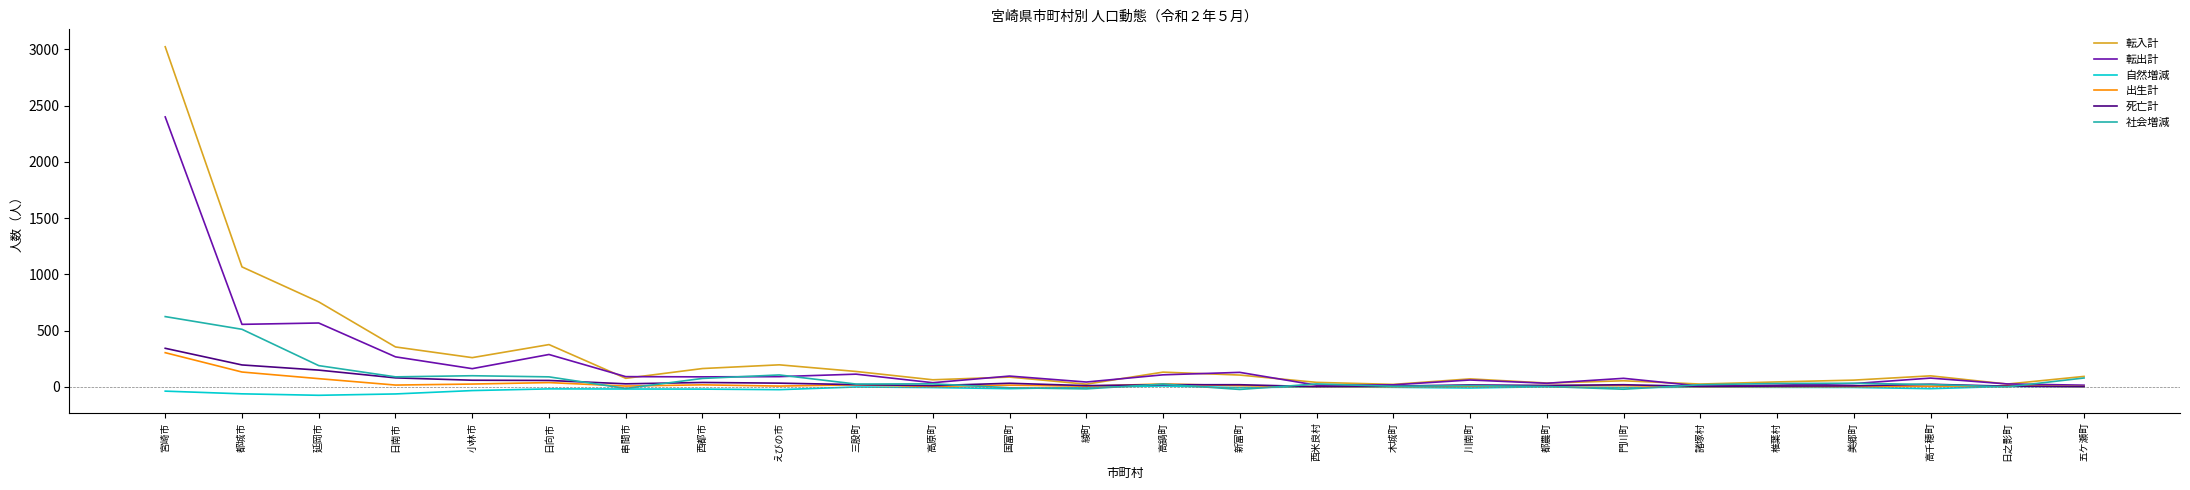

At how many categories does at least one series exceed 1969?

1